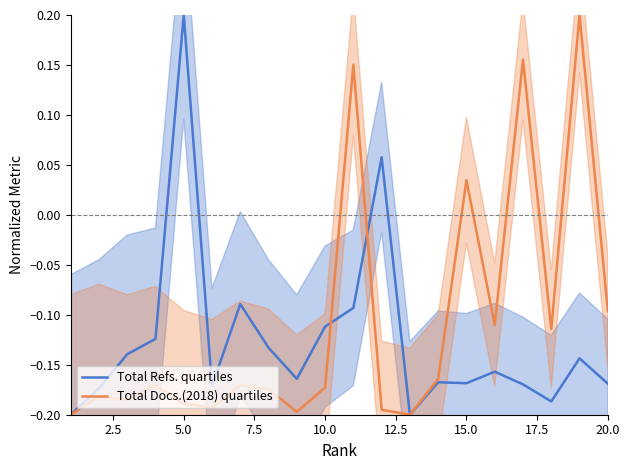

Which series has the largest total across all categories?

Total Docs.(2018) quartiles